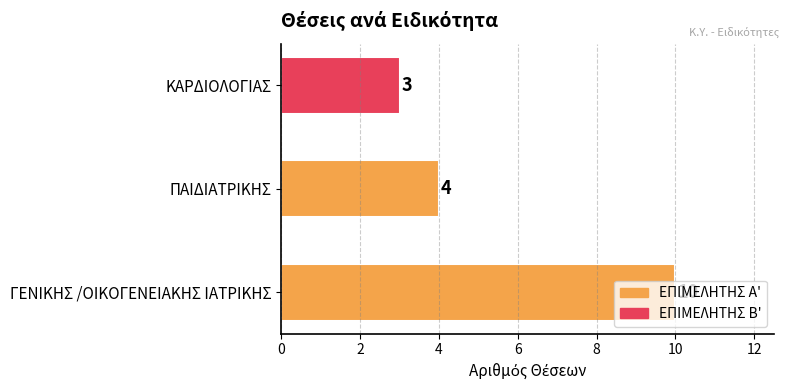

How many bars are there in total?

3